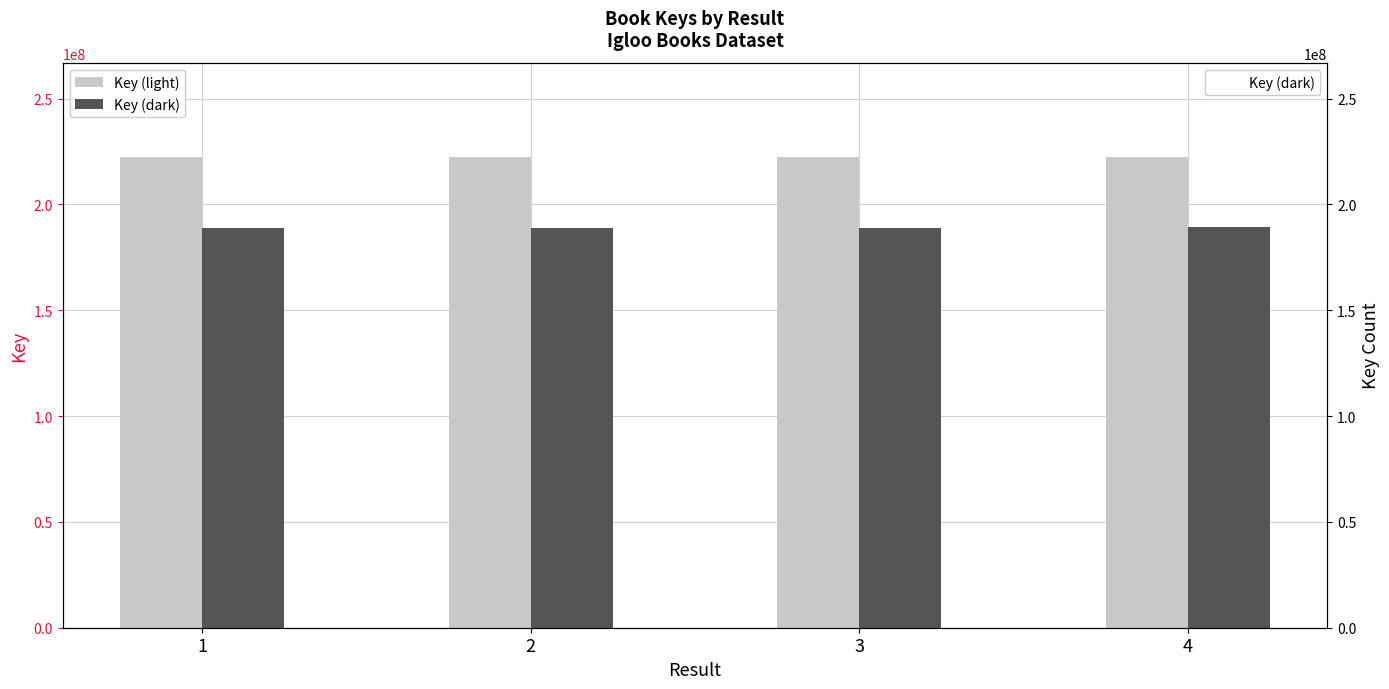

What is the value of the Key (light) bar at the 2nd from the left?

222429421